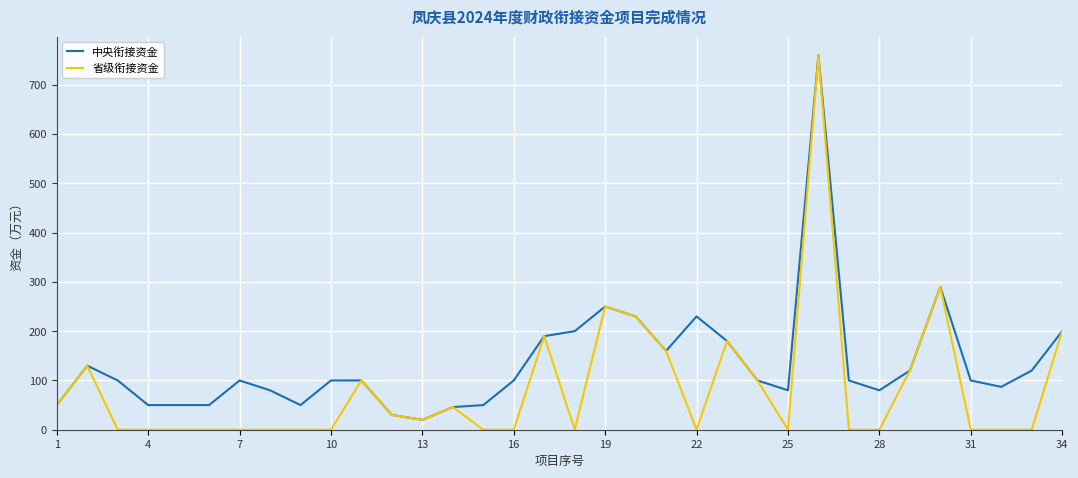

Which series has the largest total across all categories?

中央衔接资金